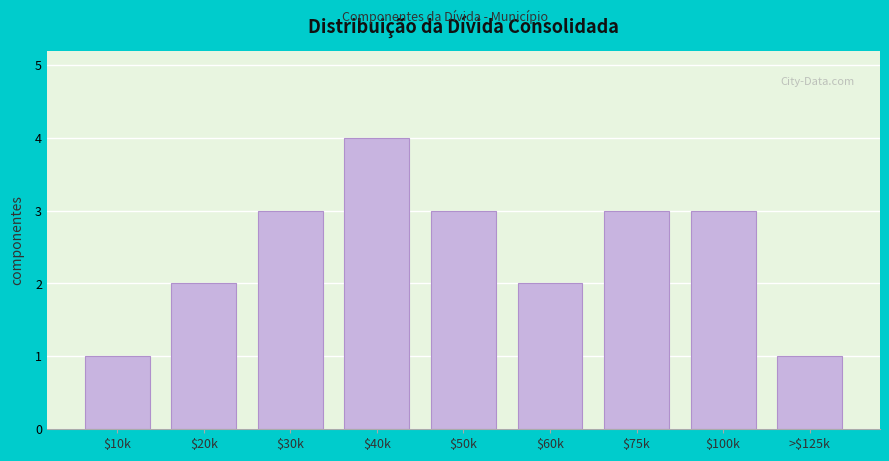

Reading left to right, transcribe all the data shown in this chart.

1	2	3	4	3	2	3	3	1